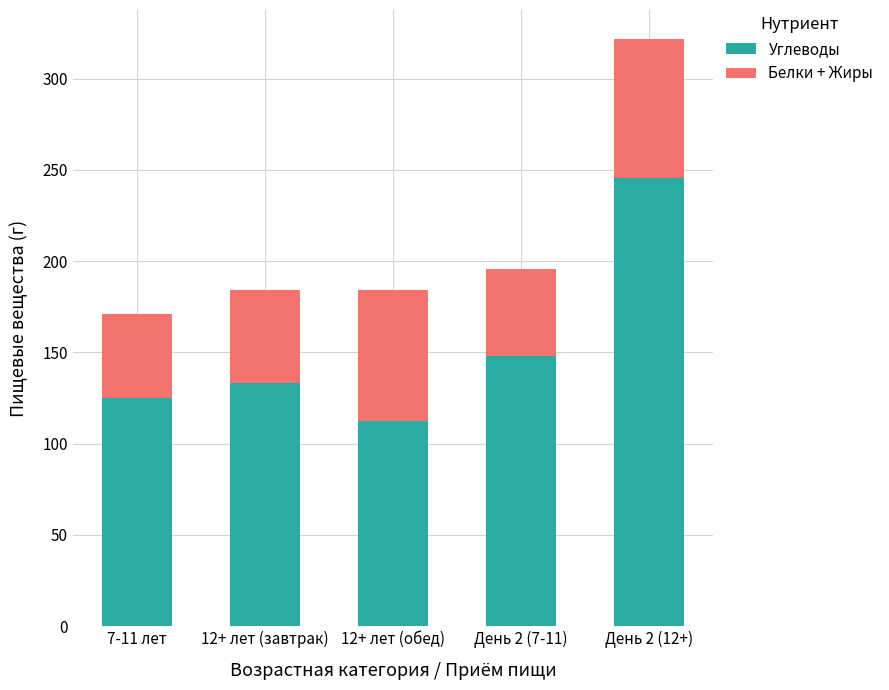

Rank the categories by Углеводы value from highest to lowest.

День 2 (12+), День 2 (7-11), 12+ лет (завтрак), 7-11 лет, 12+ лет (обед)